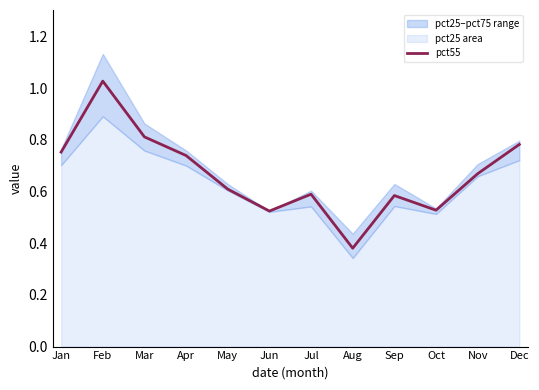

Which category has the highest value across all series?

Feb